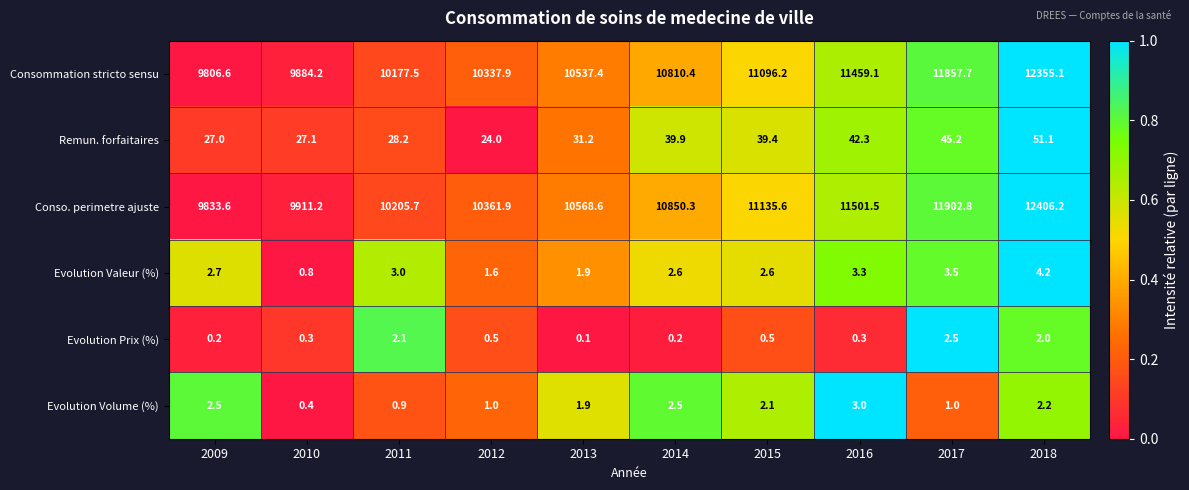

At which category does the chart reach its peak across all series?

2018